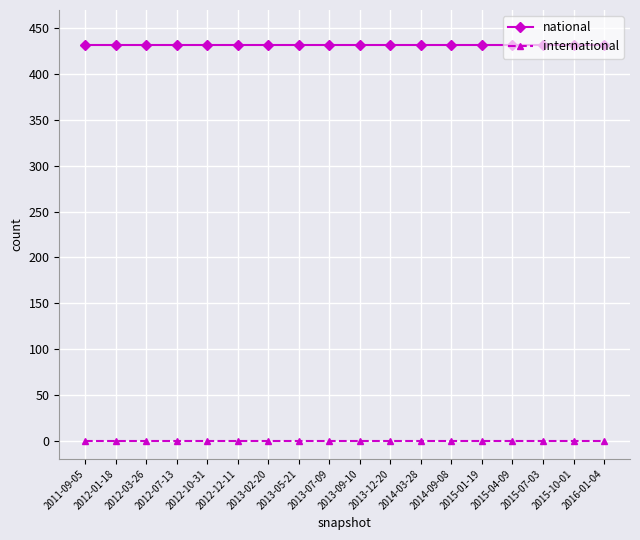

What are all the series names shown in the legend?

national, international